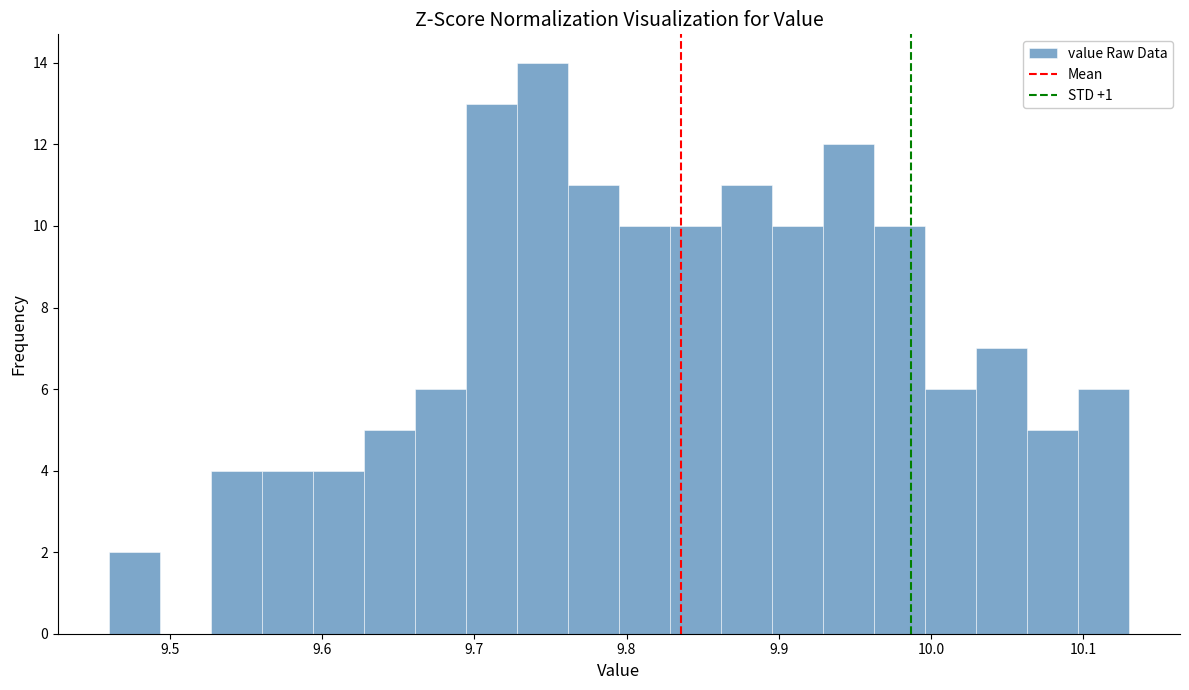

Around what value on the x-axis is the tallest bar? Give the approximate position of its centre, as read against the axis.

9.74